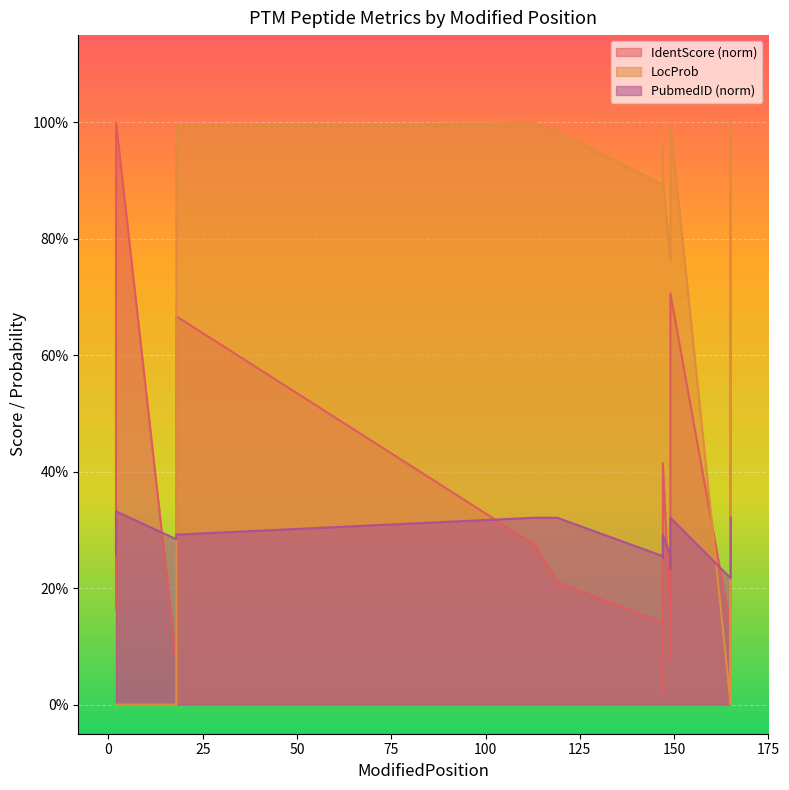

Between 149 and 2, which is larger?

149